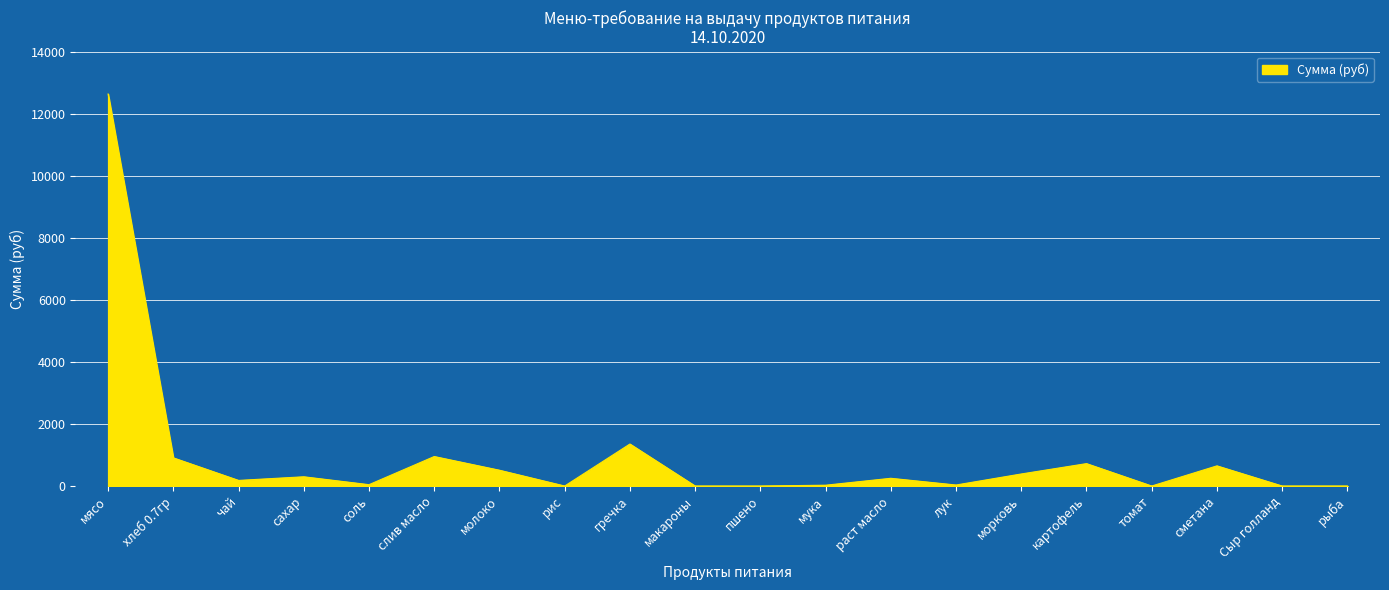

The value at рис is -8442.1. True or false?

False